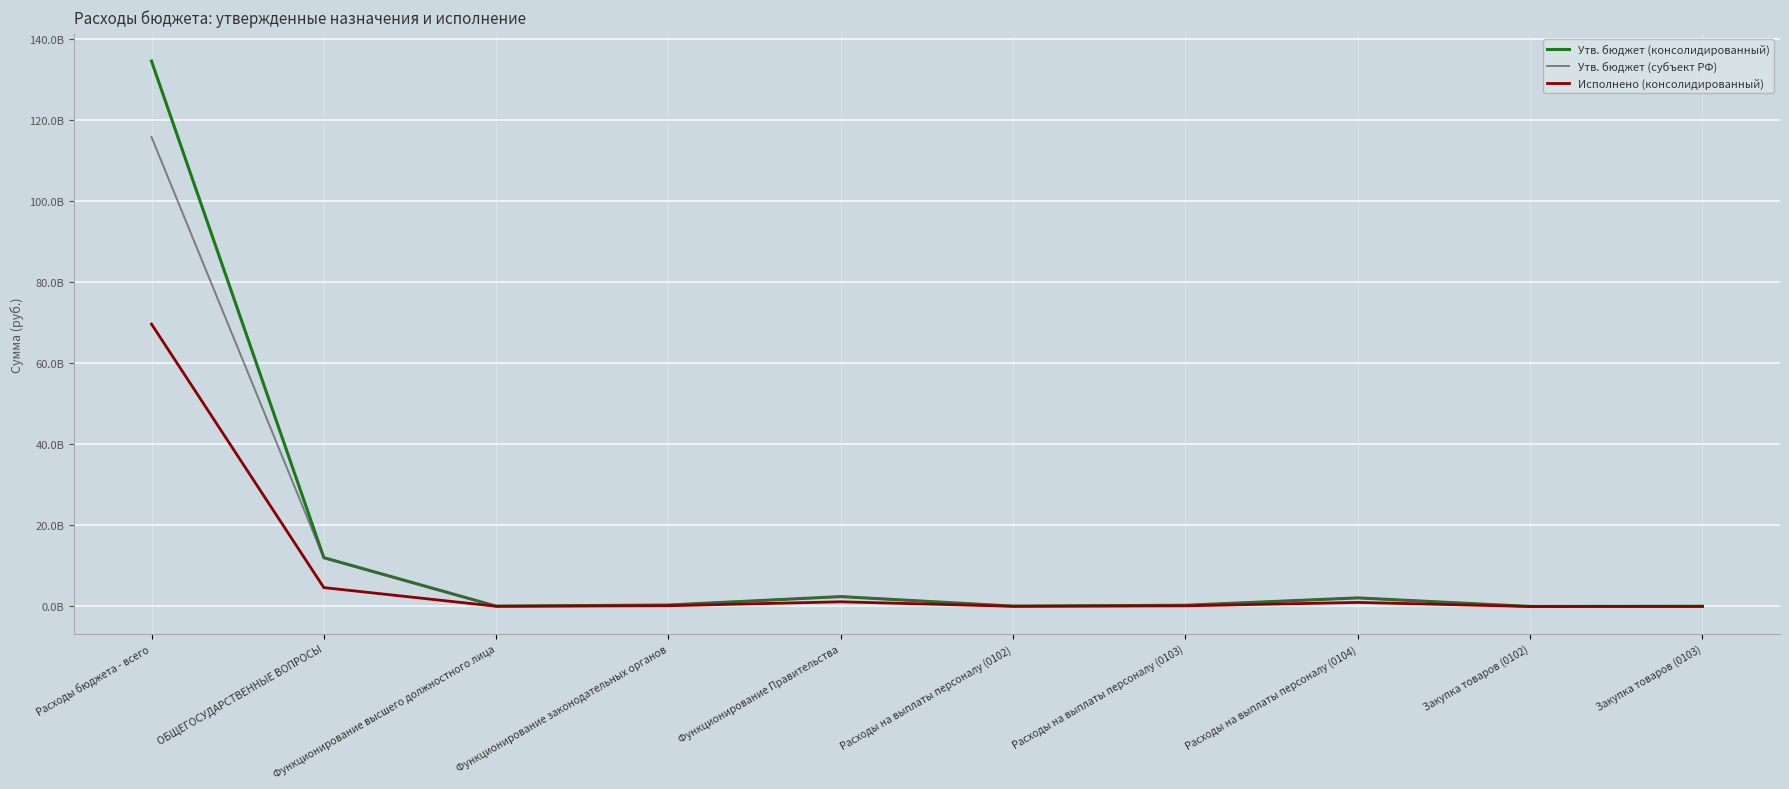

At how many categories does at least one series exceed 85833523932?

1